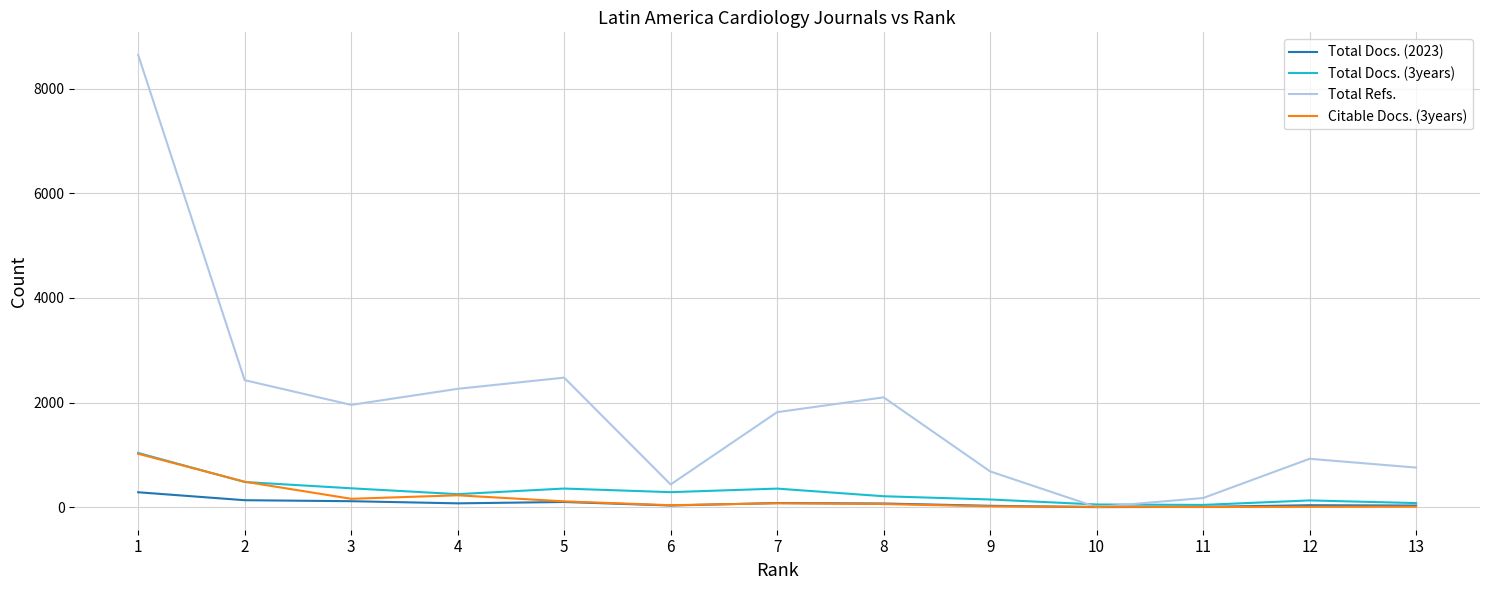

Which series changed the most between 2 and 9?

Total Refs.